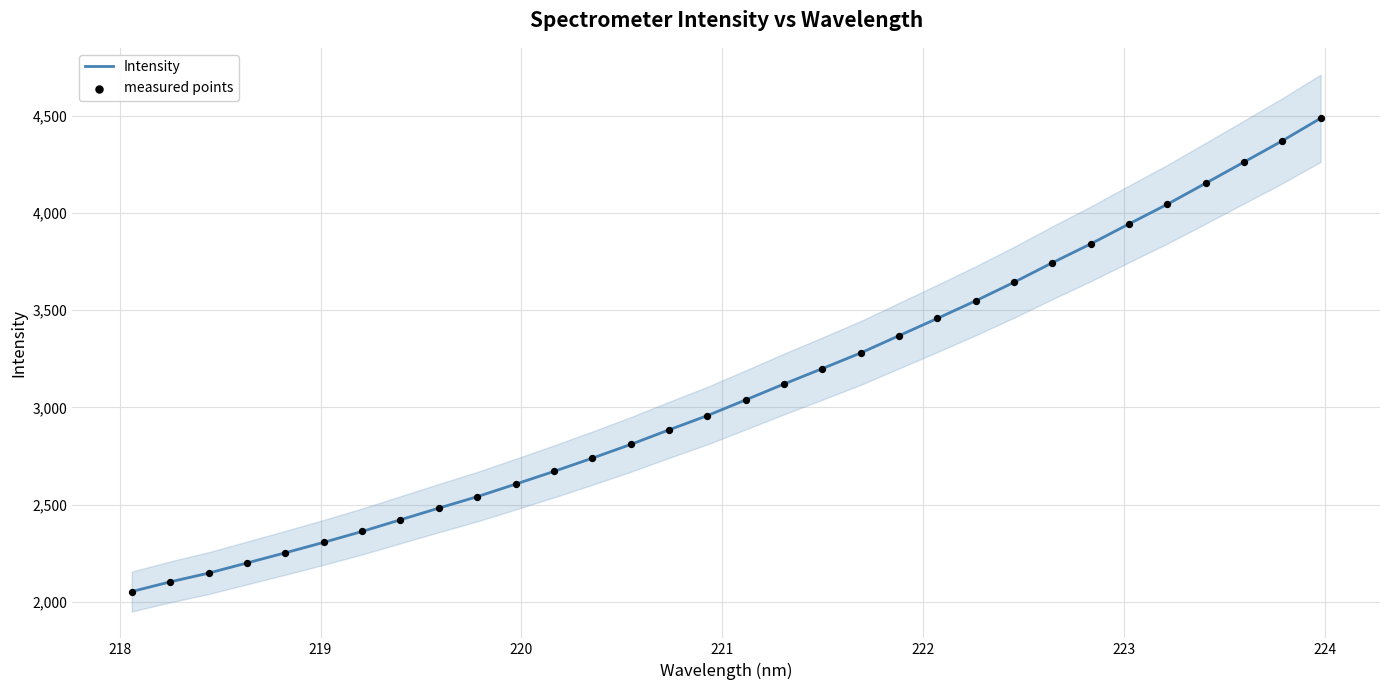

Which series reaches the minimum Y coordinate?

Intensity